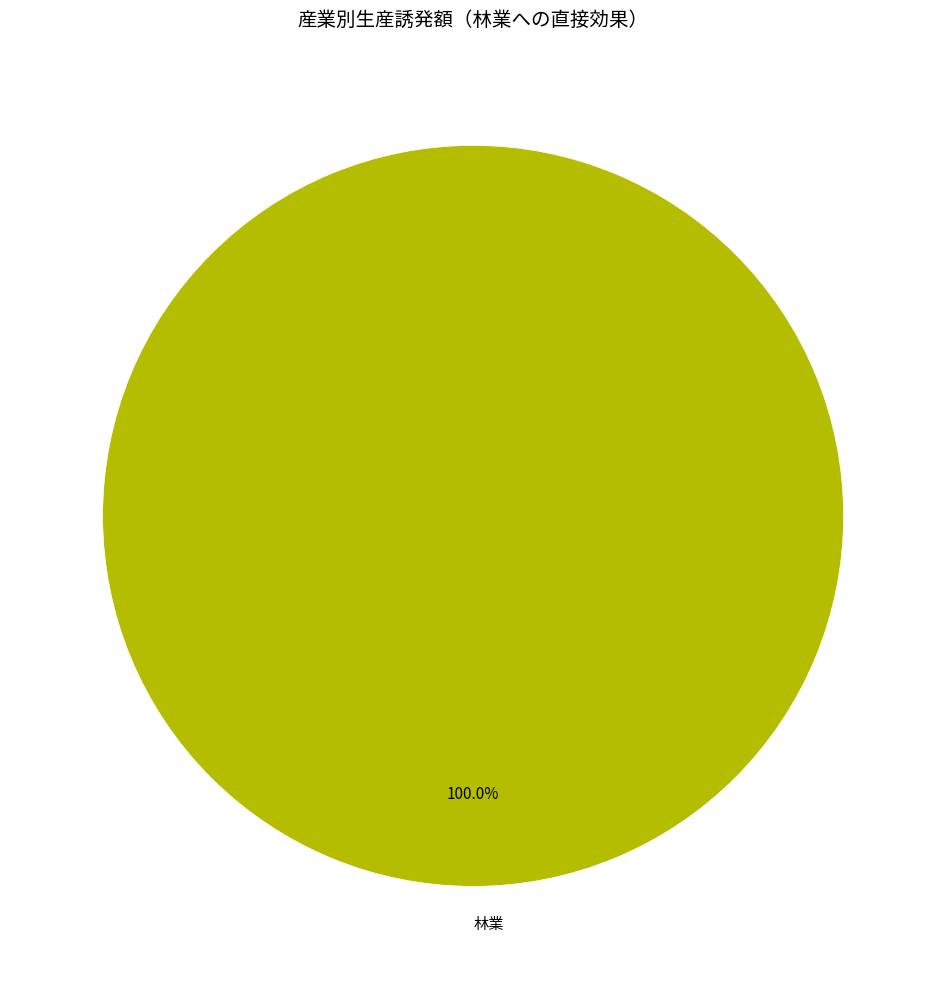

Rank the categories by value from highest to lowest.

林業